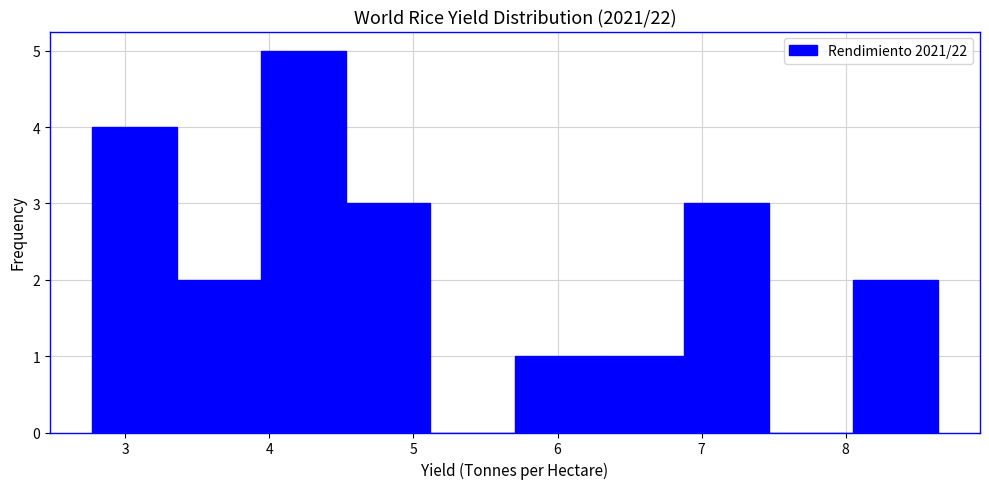

Reading left to right, transcribe this chart: for each bar, give the range it covers on the x-axis and its height. Neither the bar edges nor the heights are printed on the chart, so give them approximately, as read against the axes.

2.8 to 3.4: 4
3.4 to 3.9: 2
3.9 to 4.5: 5
4.5 to 5.1: 3
5.1 to 5.7: 0
5.7 to 6.3: 1
6.3 to 6.9: 1
6.9 to 7.5: 3
7.5 to 8.1: 0
8.1 to 8.6: 2